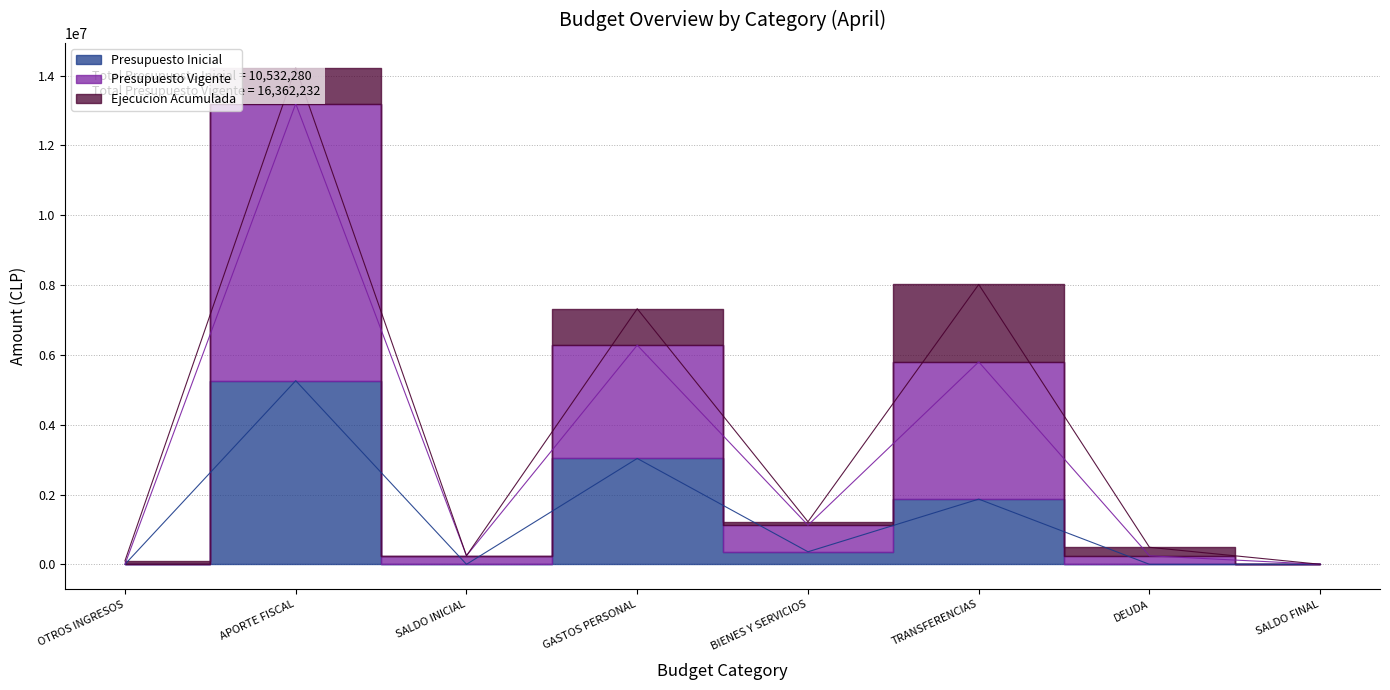

What is the label of the 5th point from the right?

GASTOS PERSONAL